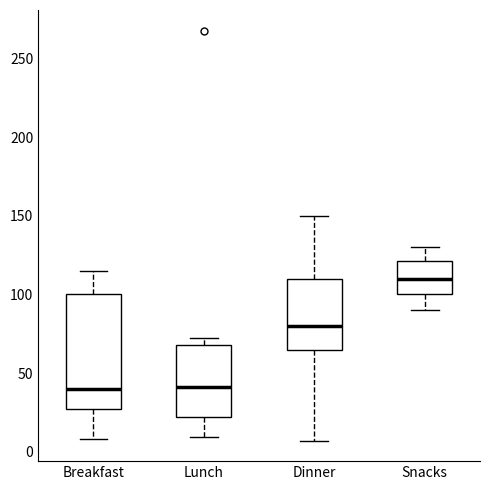

Where does the median line of the box for Snacks sit on the y-axis? The values are not printed on the chart, so give them approximately, as read against the axis.

110